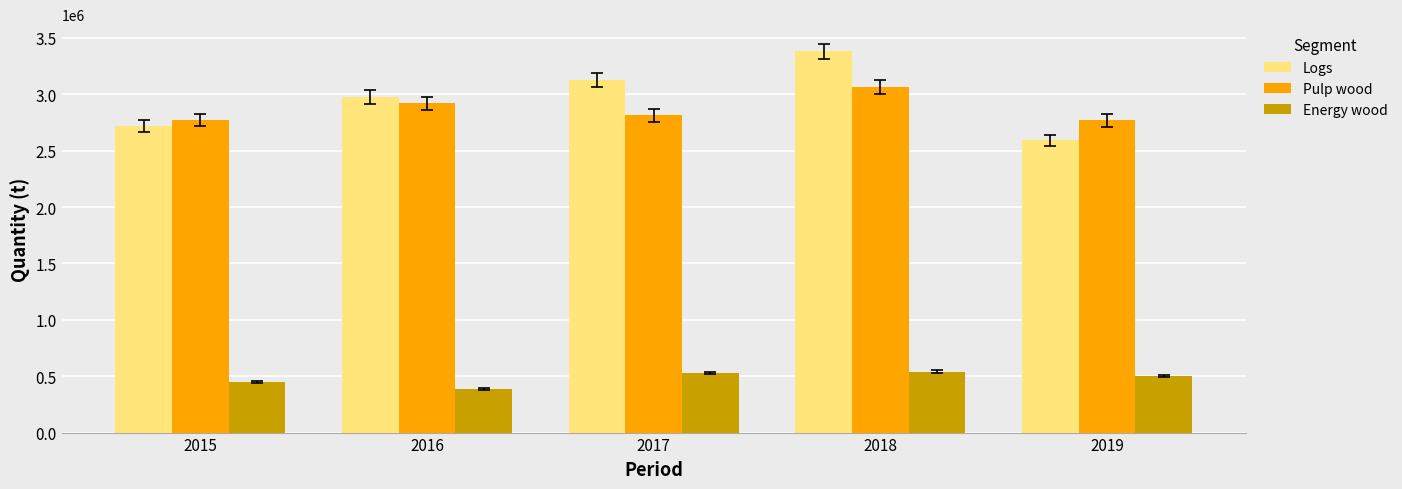

Where does the Energy wood series first go above 504050?

2017